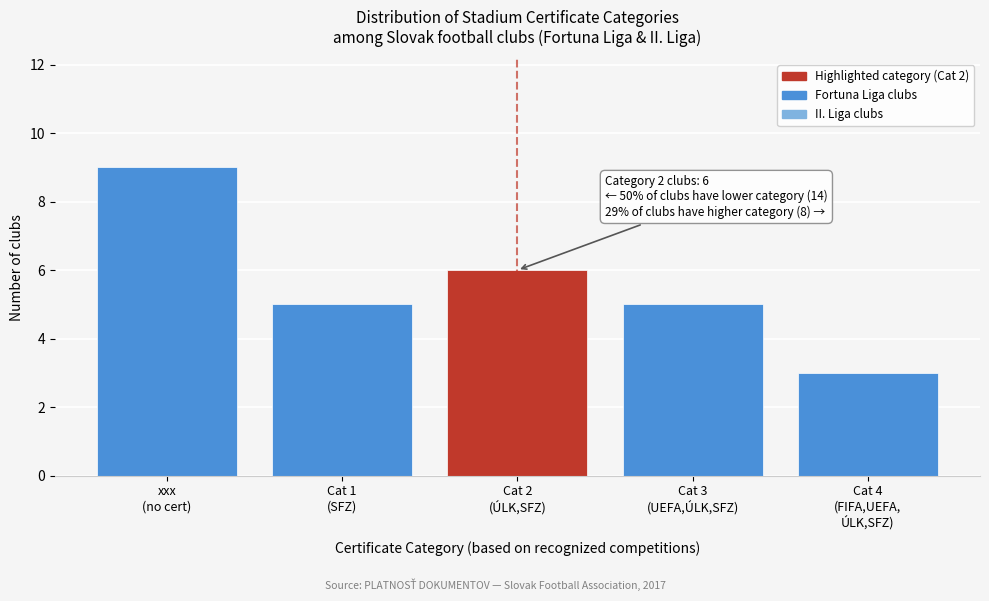

Reading left to right, transcribe all the data shown in this chart.

9	5	6	5	3